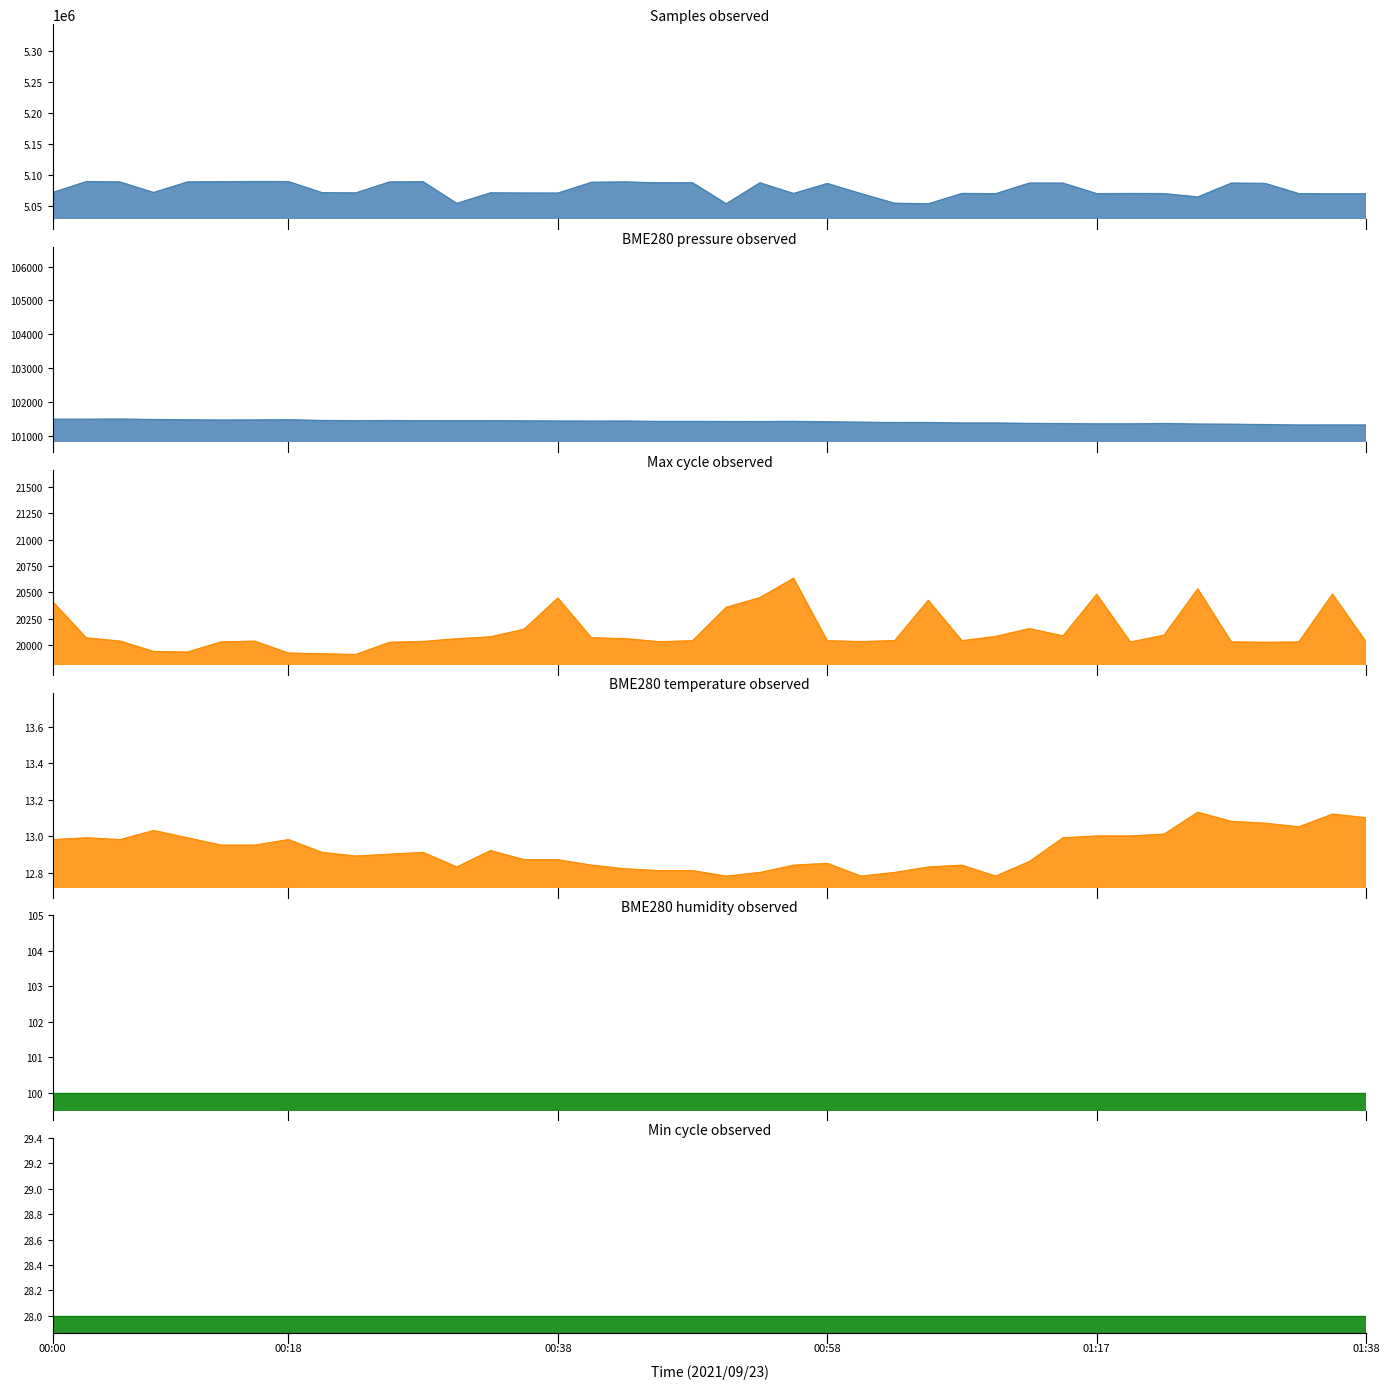

Which has a higher value, 01:30 or 00:31?

01:30